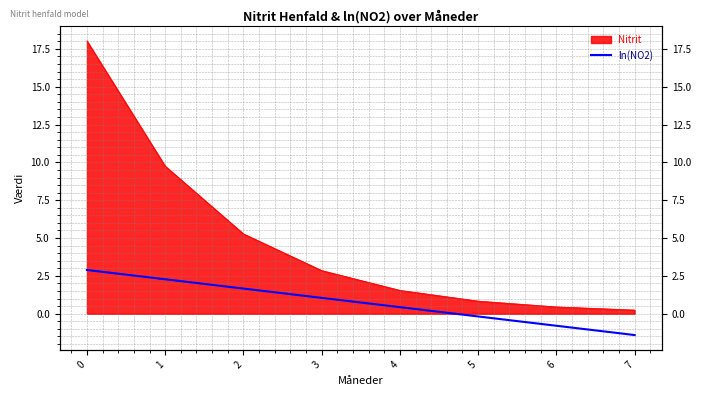

What is the change in value from 2 to 7?

-3.1